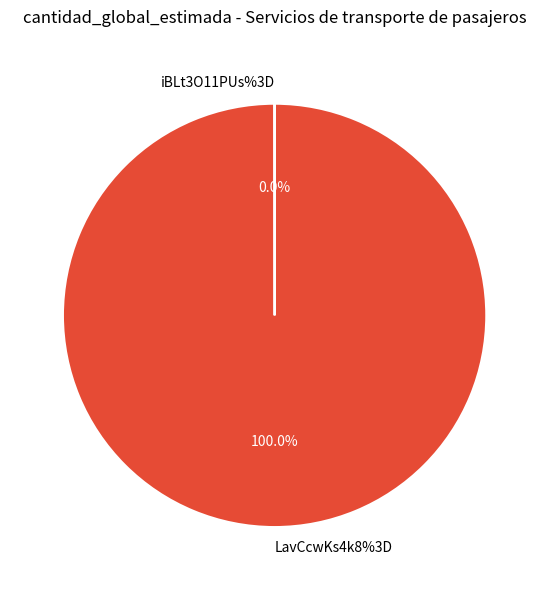

Is it true that iBLt3O11PUs%3D is 0% of the pie?

True